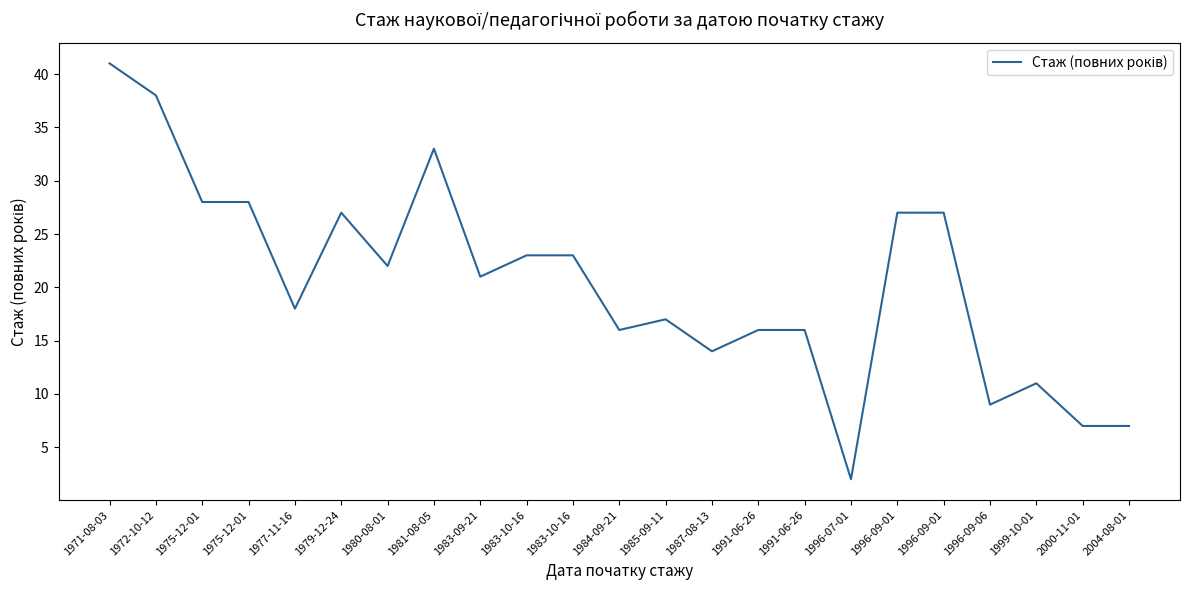

At which category does the chart reach its minimum across all series?

1996-07-01